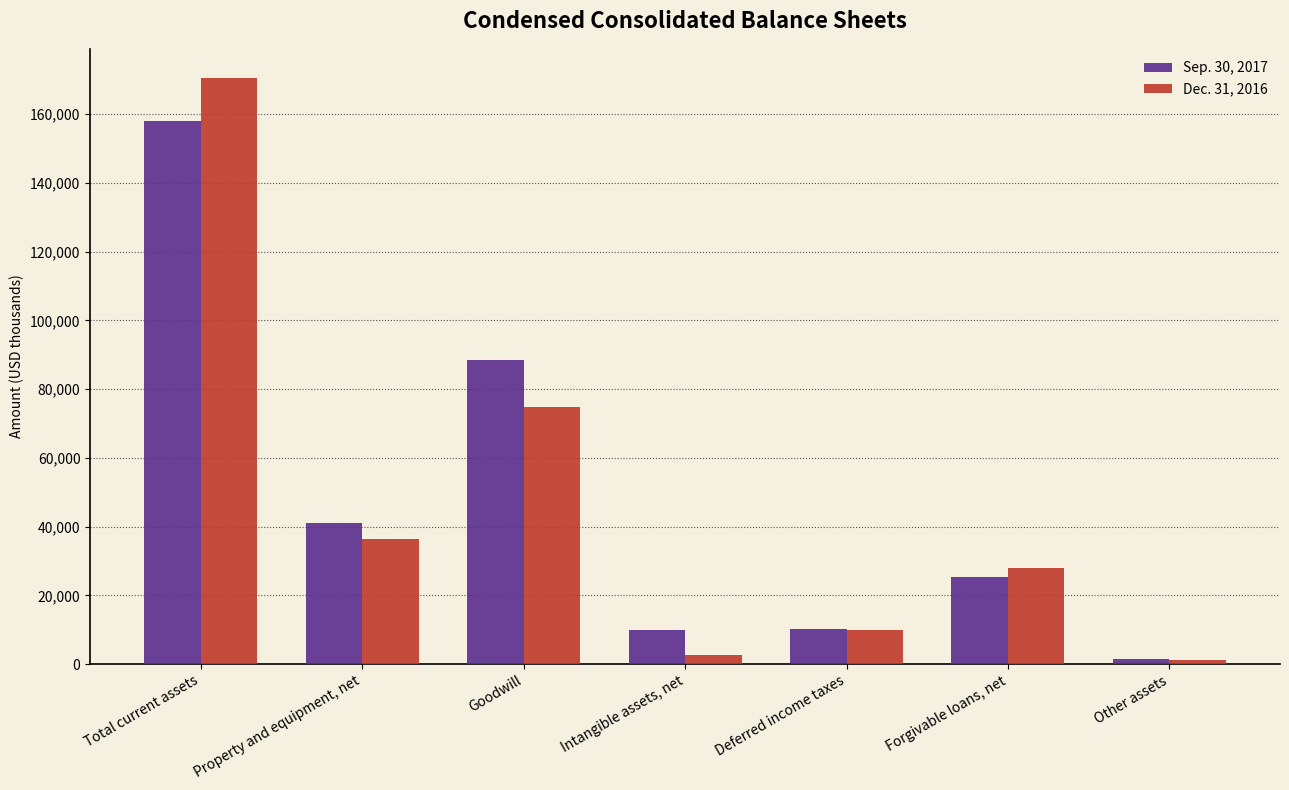

At which label is Sep. 30, 2017 closest to 79734?

Goodwill